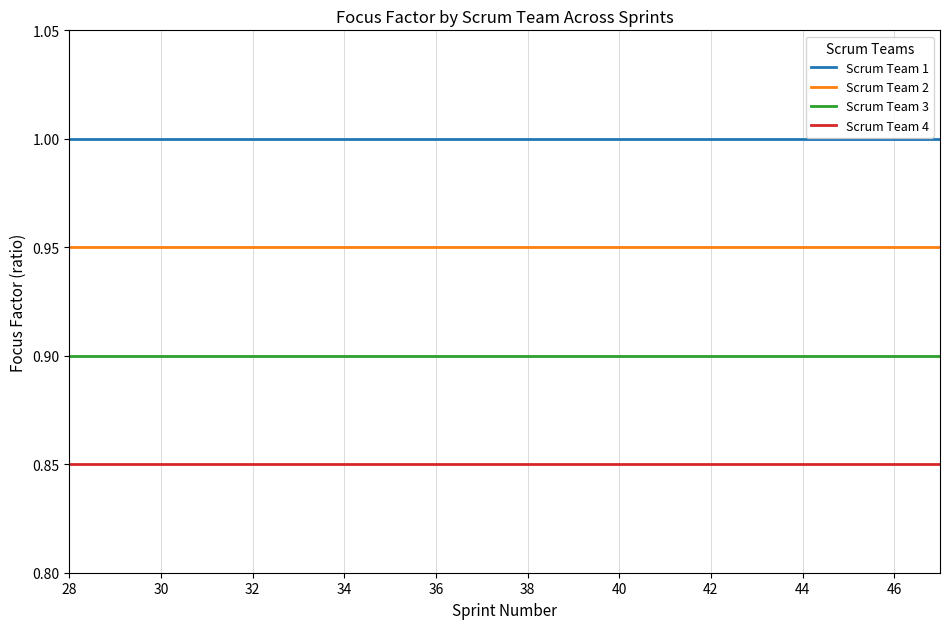

True or false: Scrum Team 4 and Scrum Team 3 cross at least once.

False